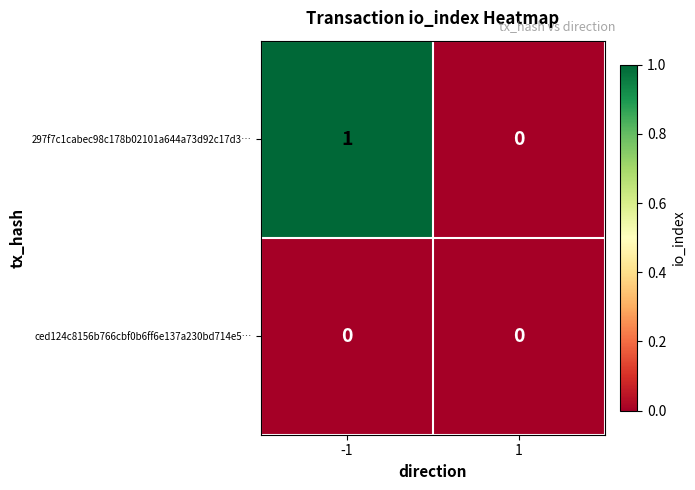

Rank the categories by 297f7c1cabec98c178b02101a644a73d92c17d3… value from lowest to highest.

1, -1